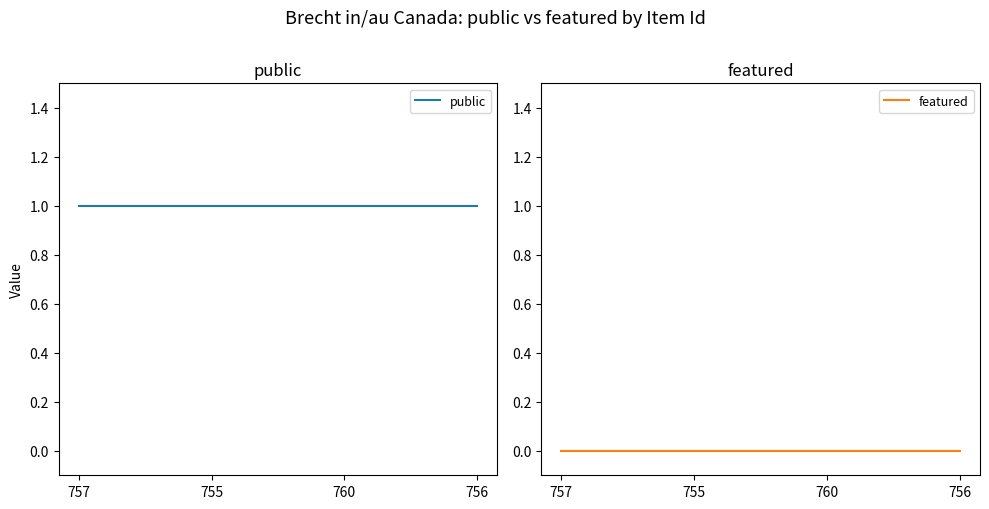

Rank the series at 757 from lowest to highest value.

featured, public